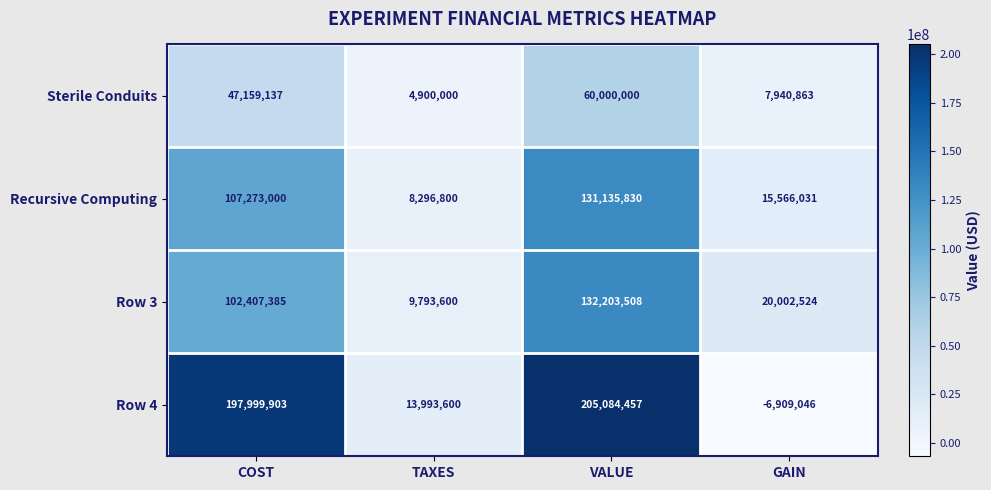

List the series in order of their peak value, lowest first.

Sterile Conduits, Recursive Computing, Row 3, Row 4